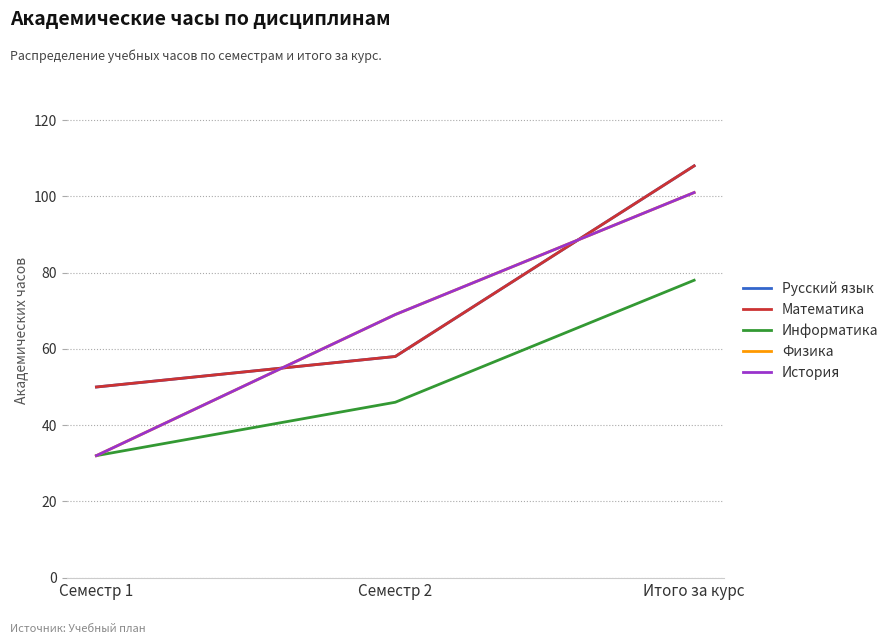

What is the value of the Информатика point at the 1st from the left?

32